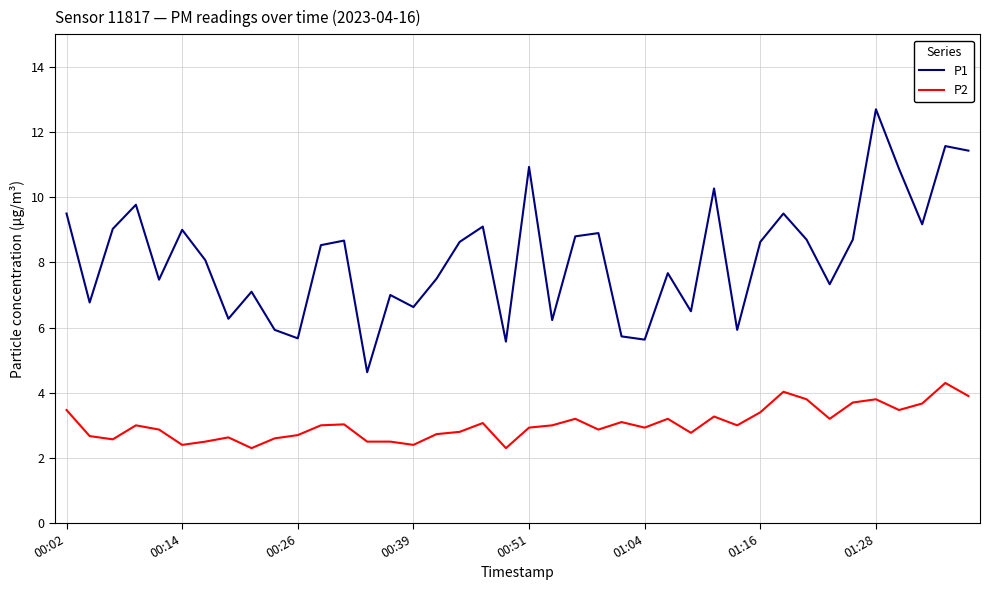

True or false: P2 and P1 cross at least once.

False